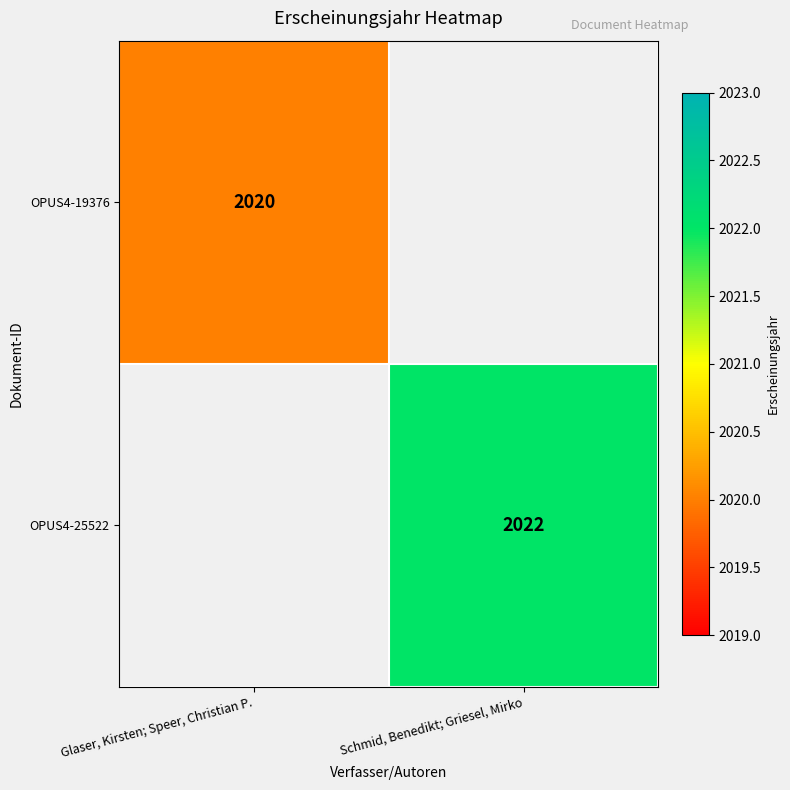

Is it true that OPUS4-19376 equals 2972 at Glaser, Kirsten; Speer, Christian P.?

False